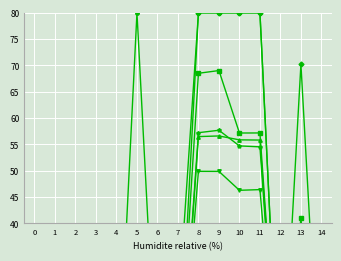

At which label does helmet reach its minimum?

14